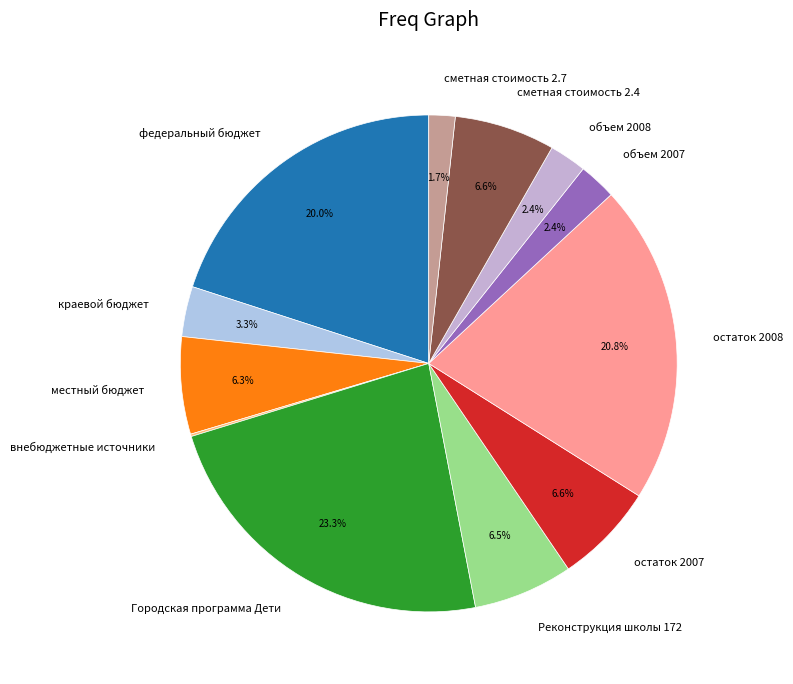

Do местный бюджет and Городская программа Дети together represent more than half of the pie?

No